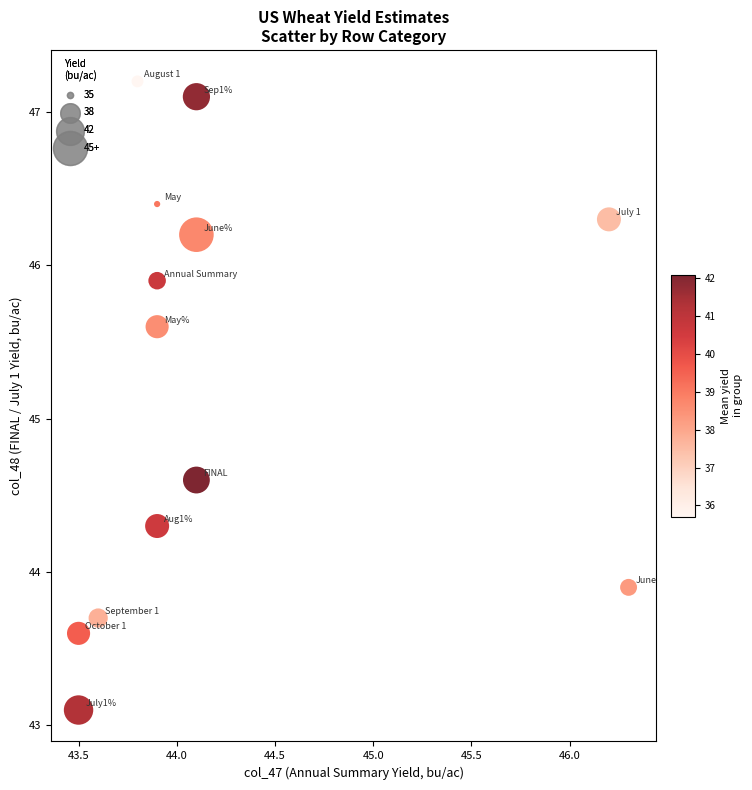

What Y value in the scatter plot is closest to 45?

44.6